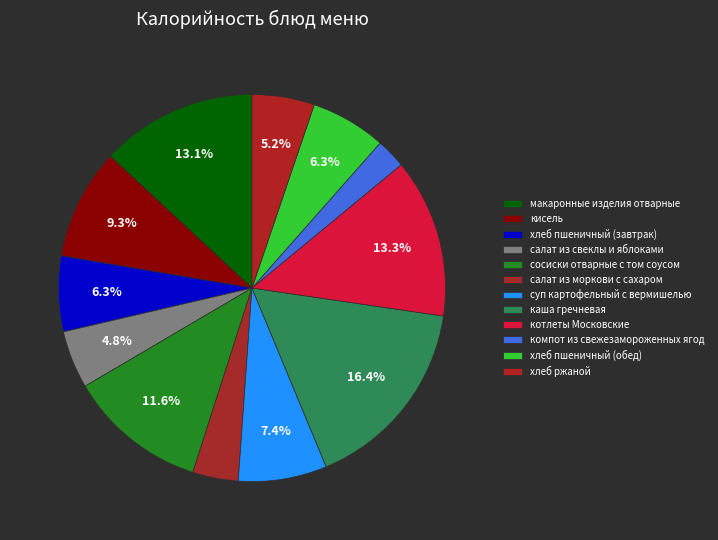

Which slice is the largest?

каша гречневая